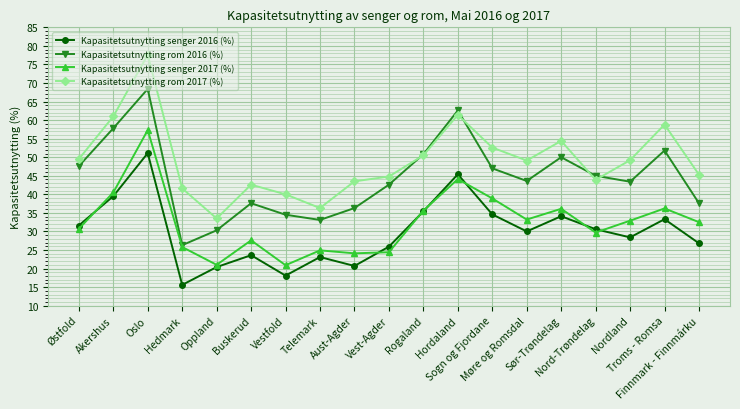

What is the difference between the Kapasitetsutnytting senger 2017 (%) values at Aust-Agder and Sør-Trøndelag?

12.0